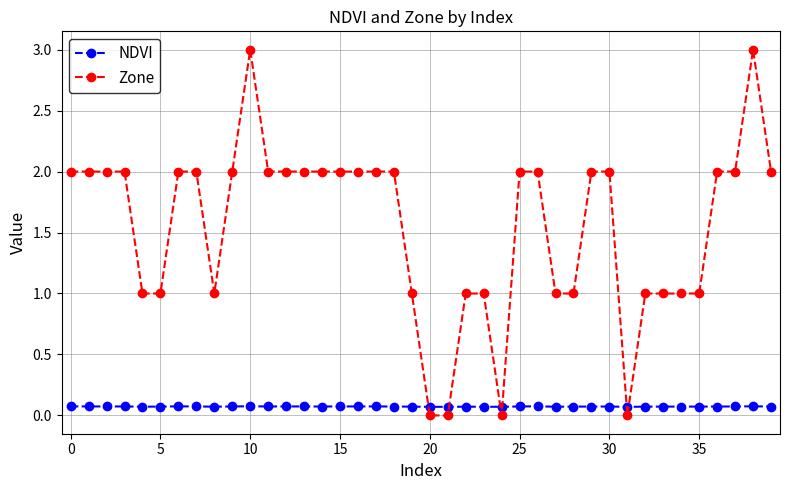

How many intersections are there between Zone and NDVI?

6